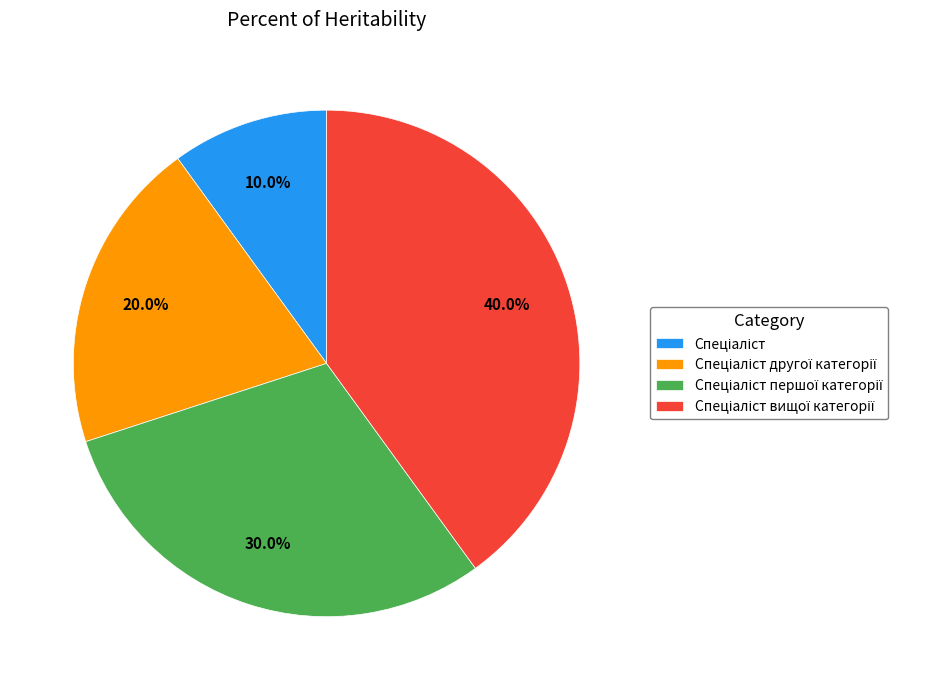

Does any single category account for the majority?

No